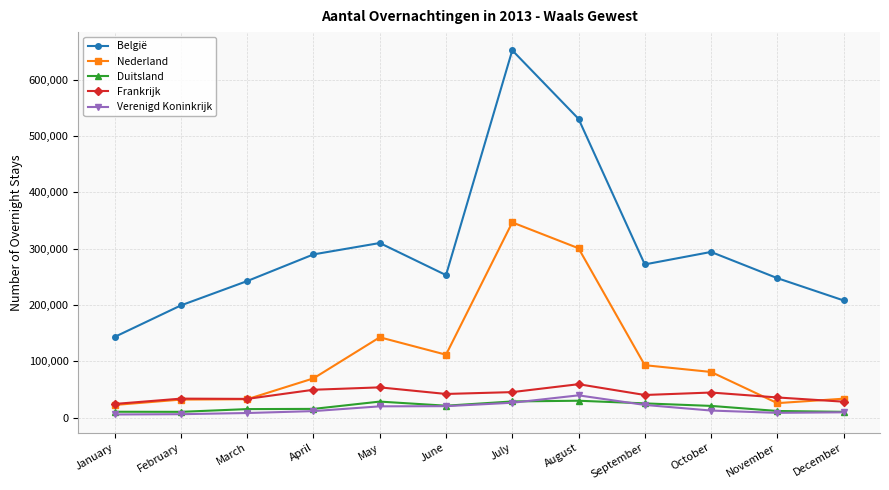

At which label is Nederland closest to 184641?

May